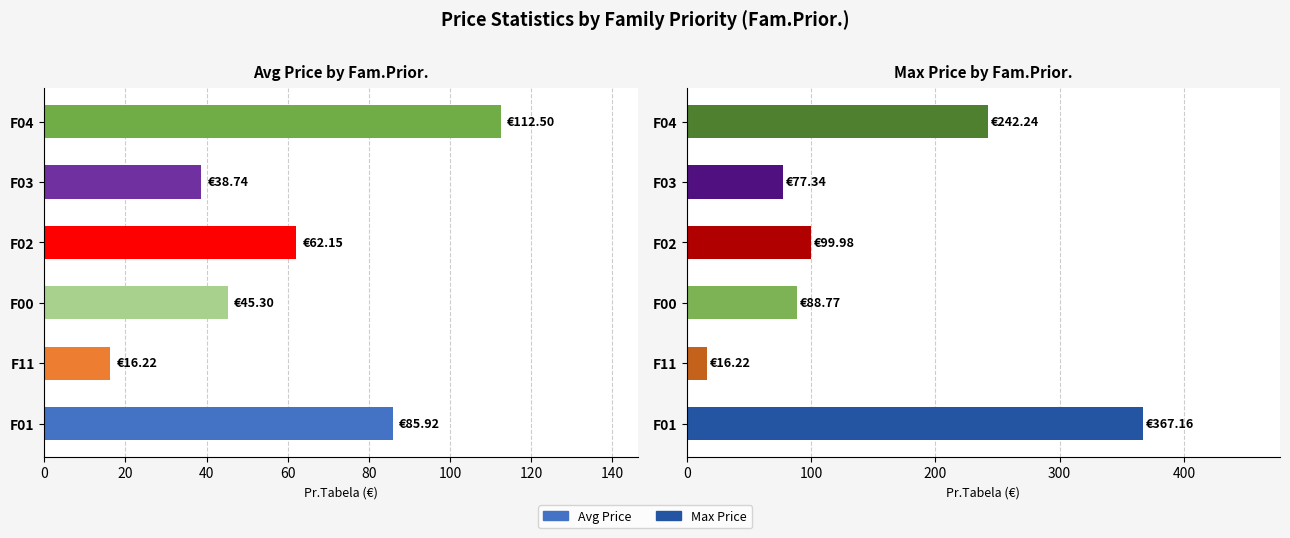

What is the value of the Max Price bar at the 4th from the left?

100.0